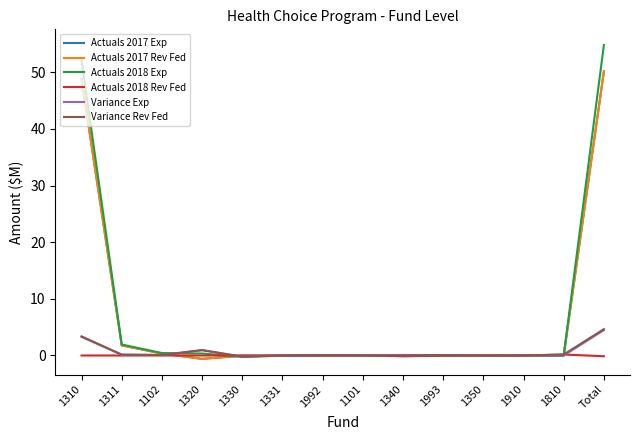

What is the spread (max minus min) of values at 1992?

0.1